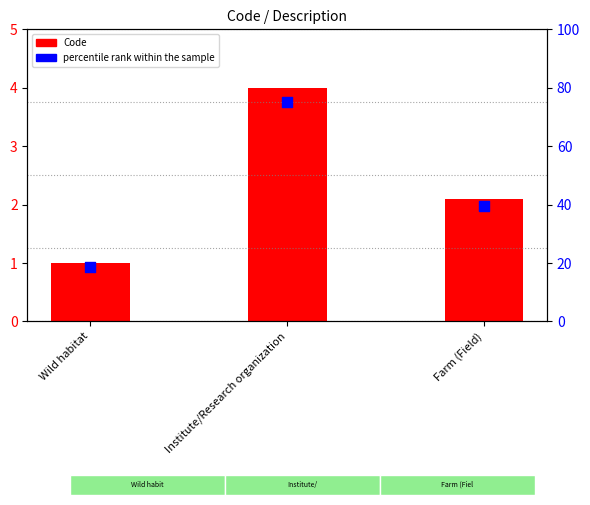

Which series has the widest spread of Y values?

percentile rank within the sample